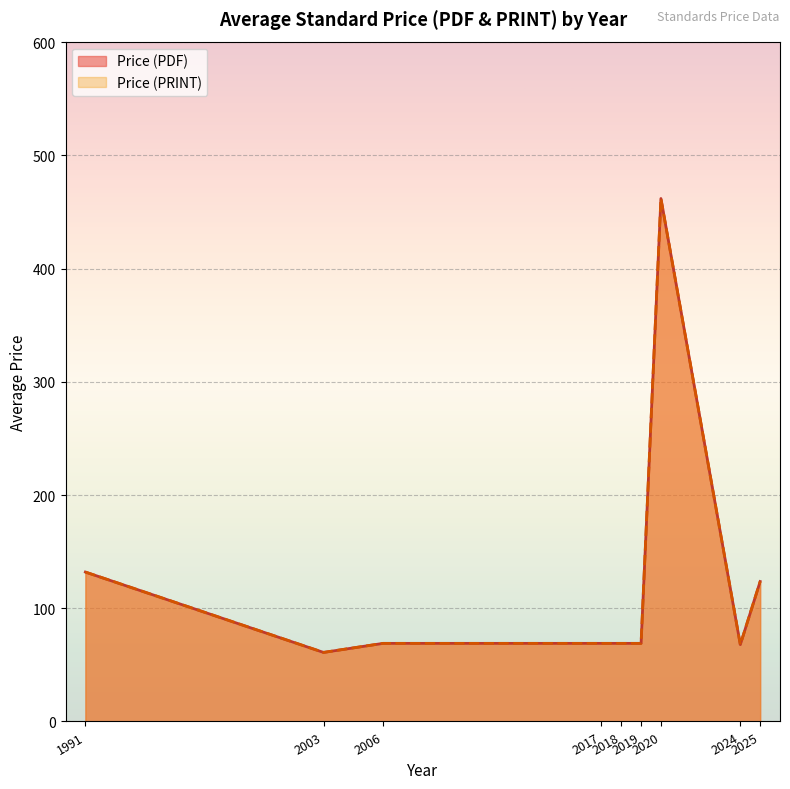

Does the chart display data point markers on the line(s)?

No